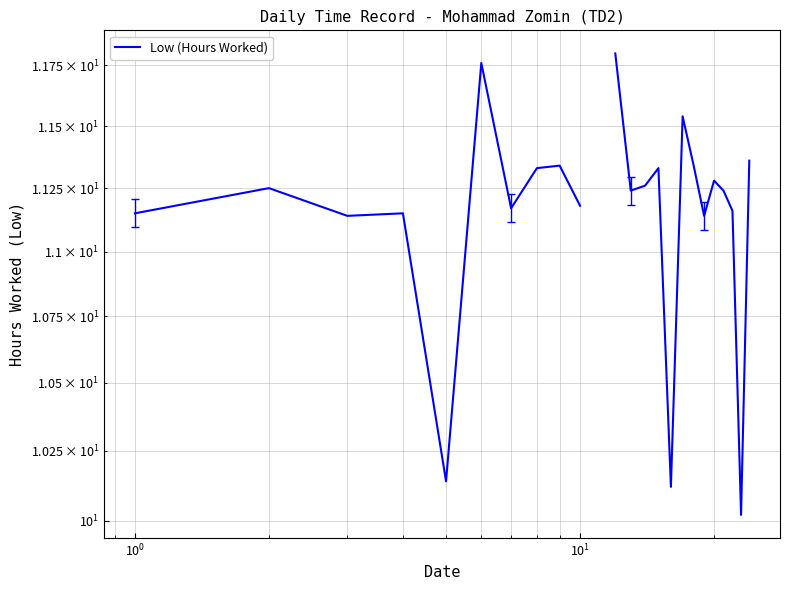

What is the smallest value displayed?

10.0